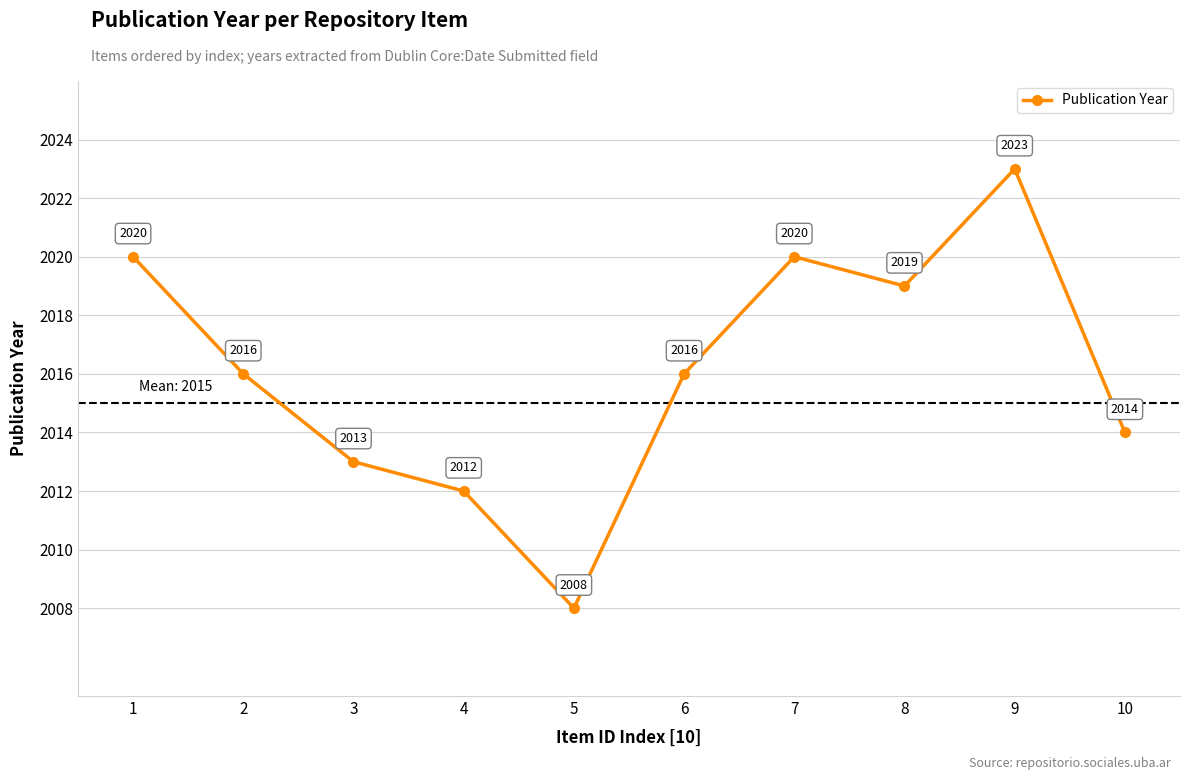

What is the difference between the second highest and second lowest values?

8